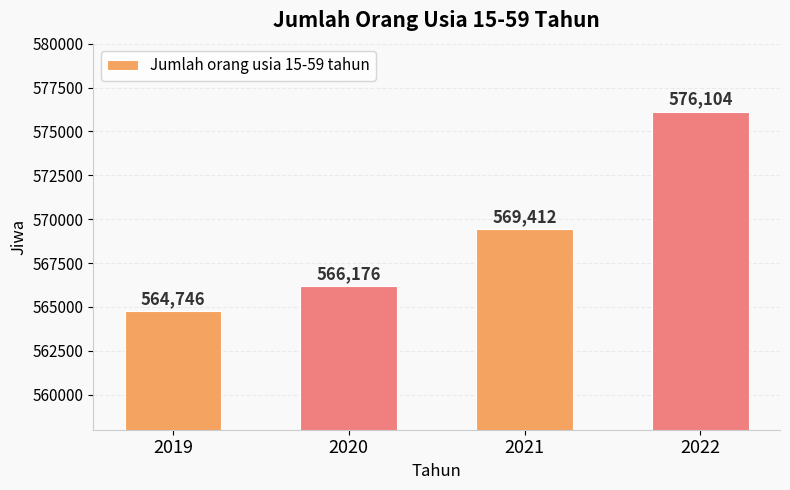

At which category does the chart reach its peak across all series?

2022